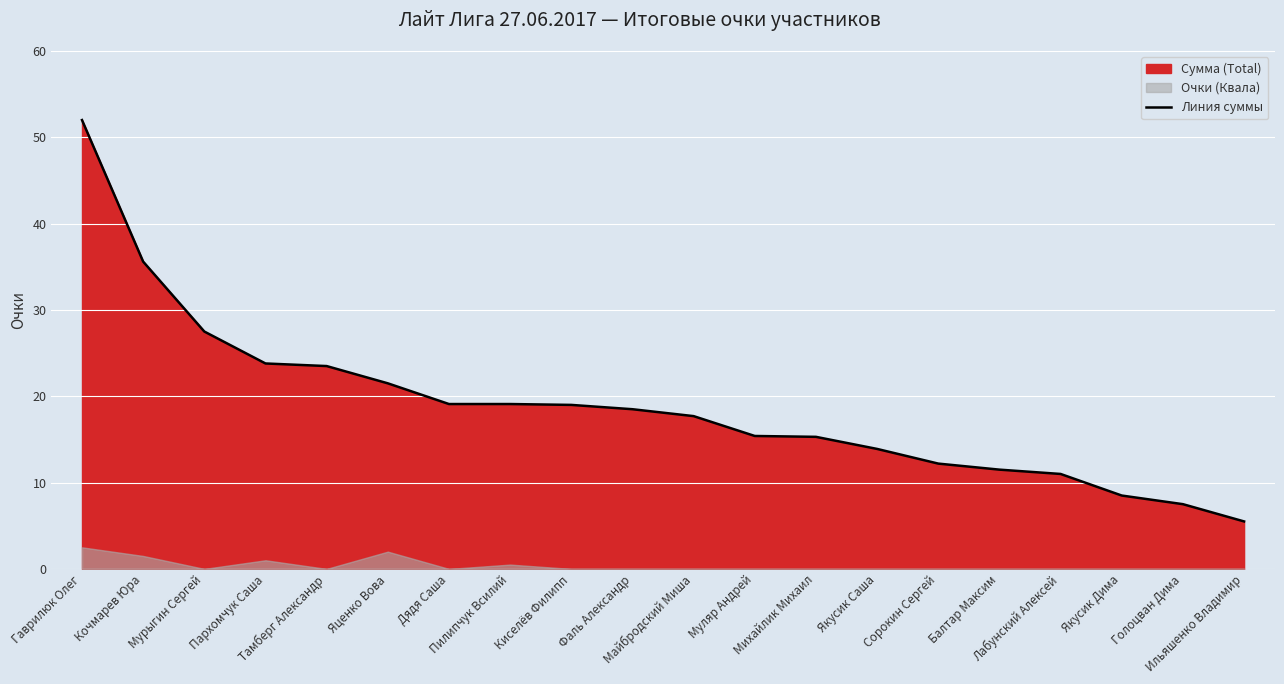

True or false: the data has more than 1 interior local peaks.

False